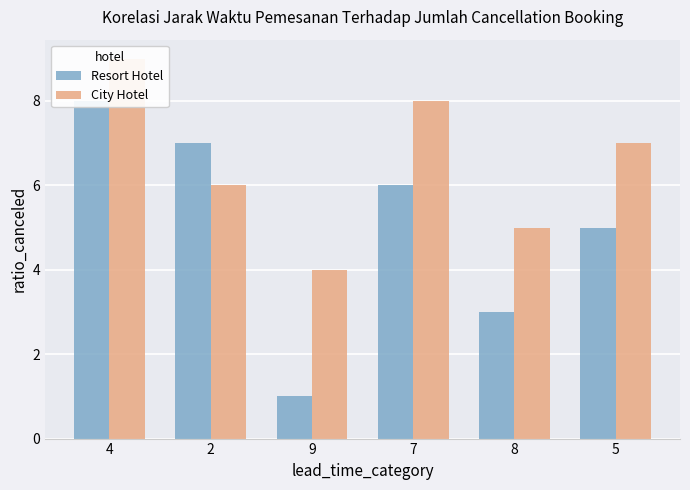

The Resort Hotel series shows 6 at 7. True or false?

True